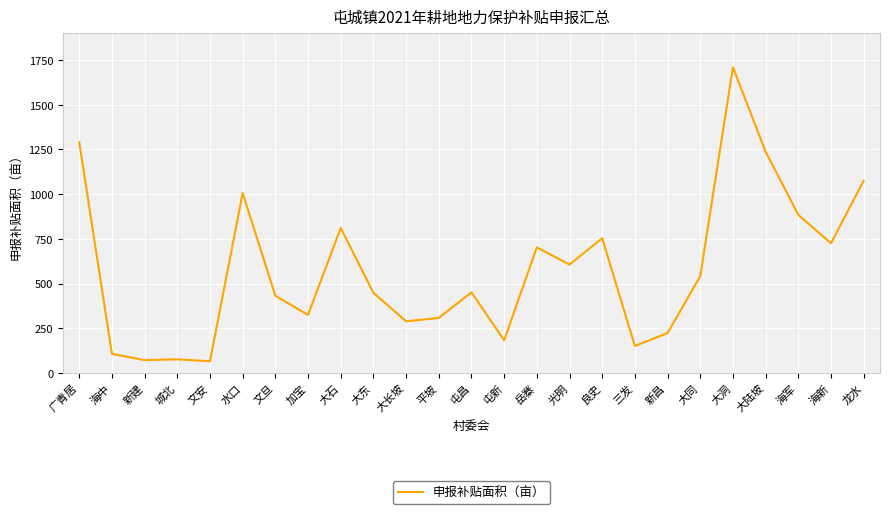

Which category has the highest value across all series?

大洞